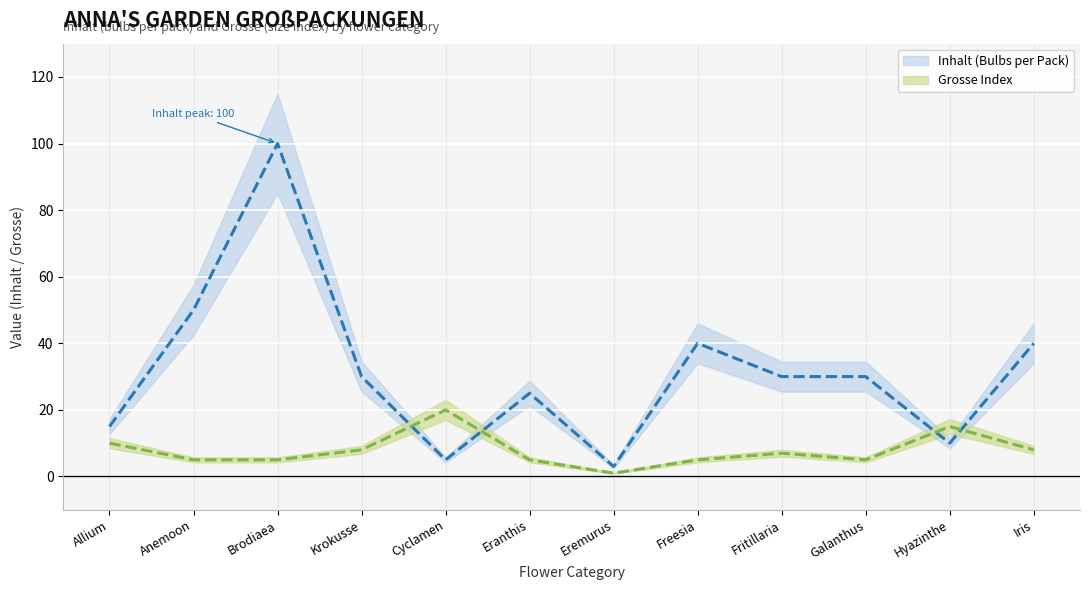

The value of Grosse Index at Krokusse is 8. True or false?

True